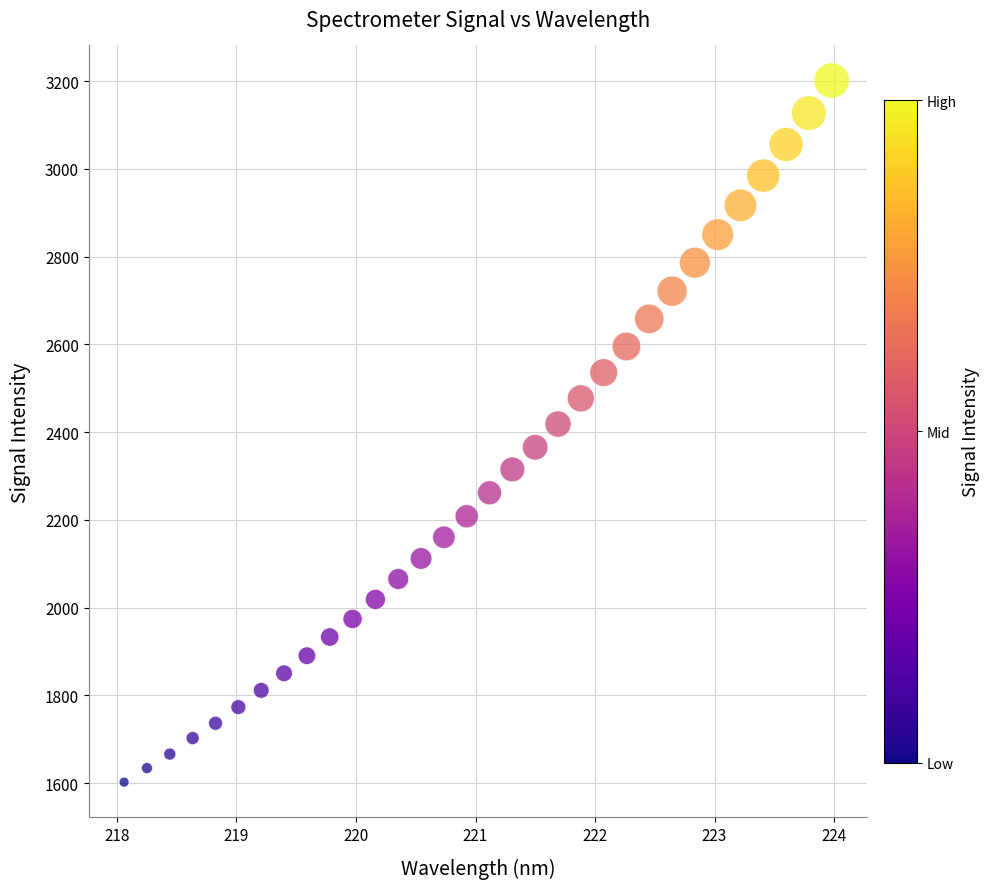

What is the range of Y values (max minus min)?

1598.6